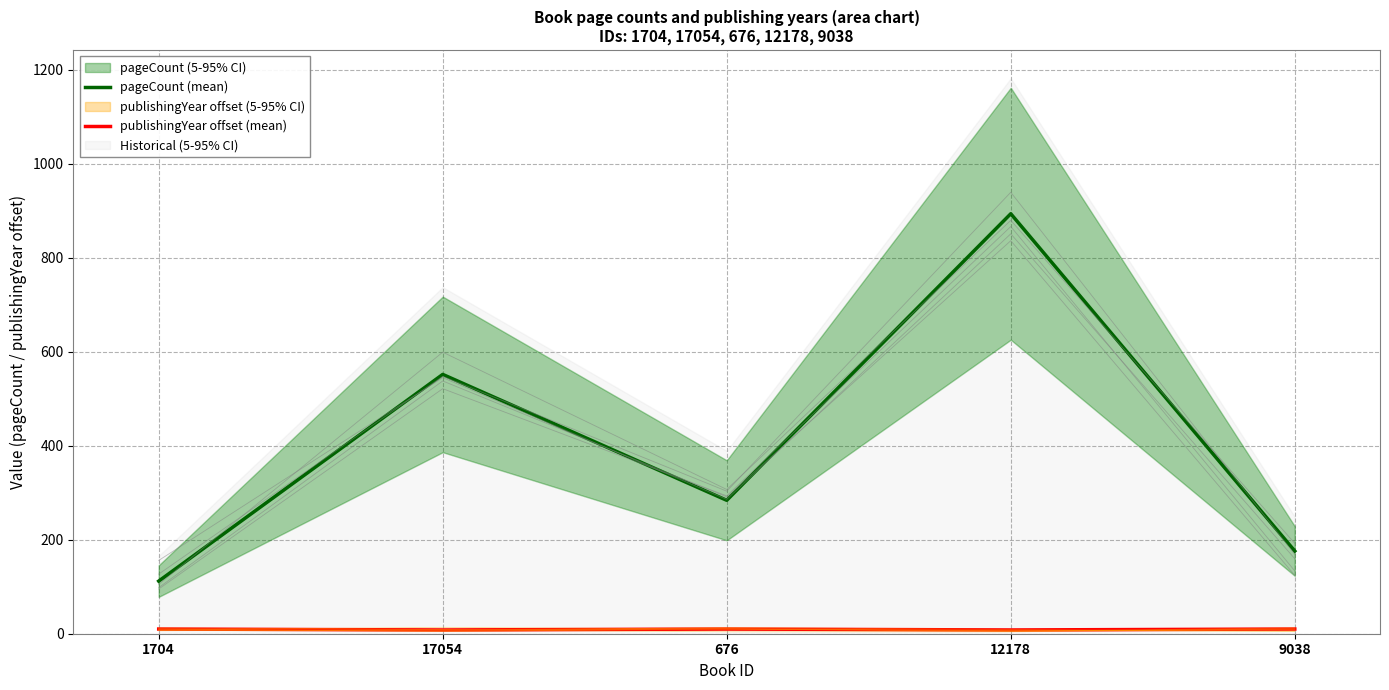

The value of pageCount (mean) at 12178 is 894. True or false?

True